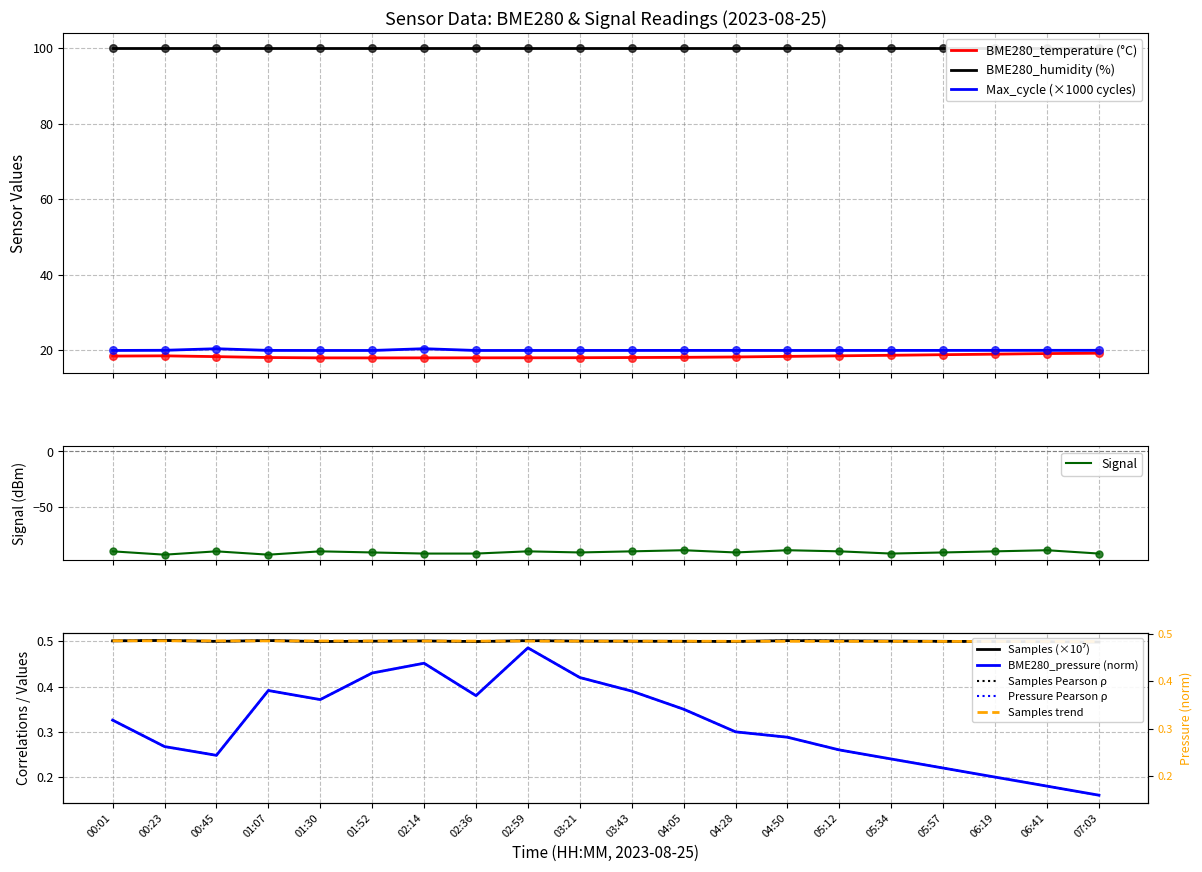

At how many categories does at least one series exceed -55?

20